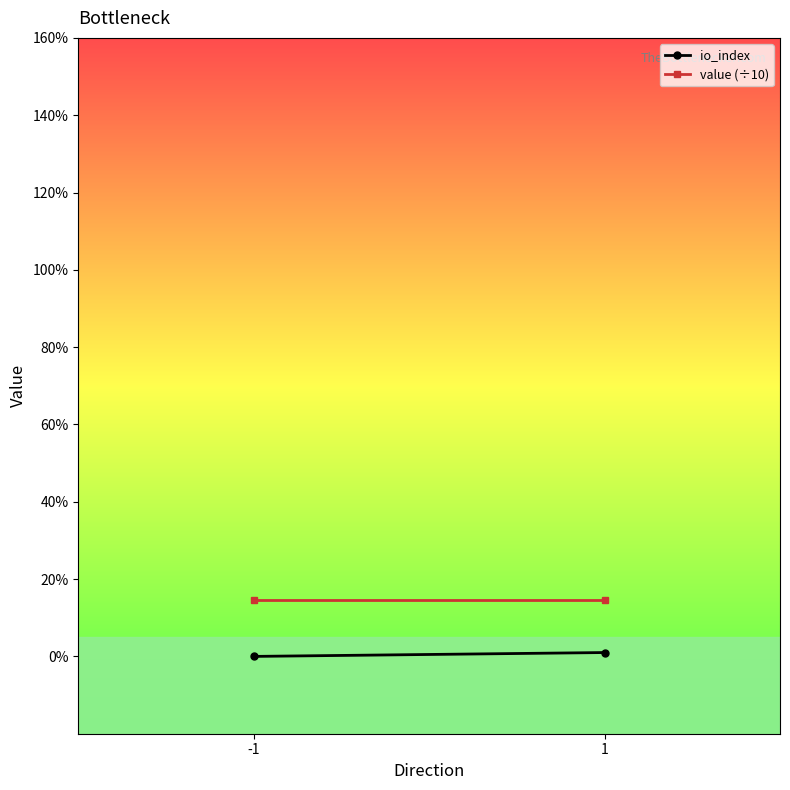

How many lines are shown in the chart?

2